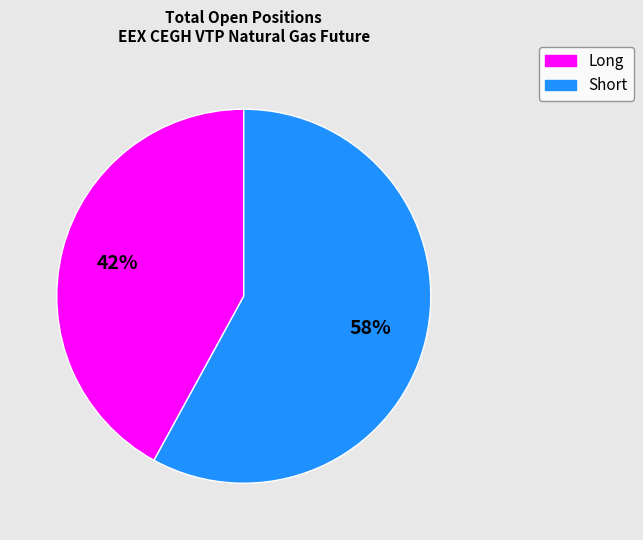

Does any single category account for the majority?

Yes